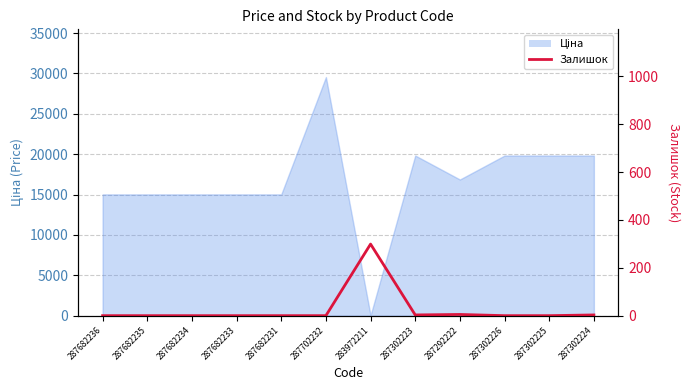

What is the label of the 1st point from the left?

287682236